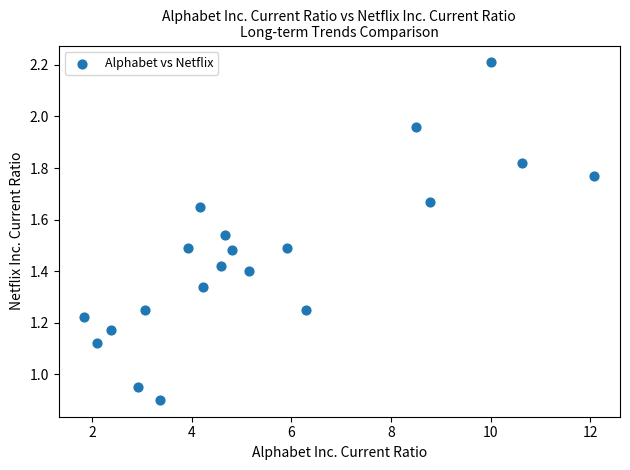

What is the range of X values (max minus min)?

10.2